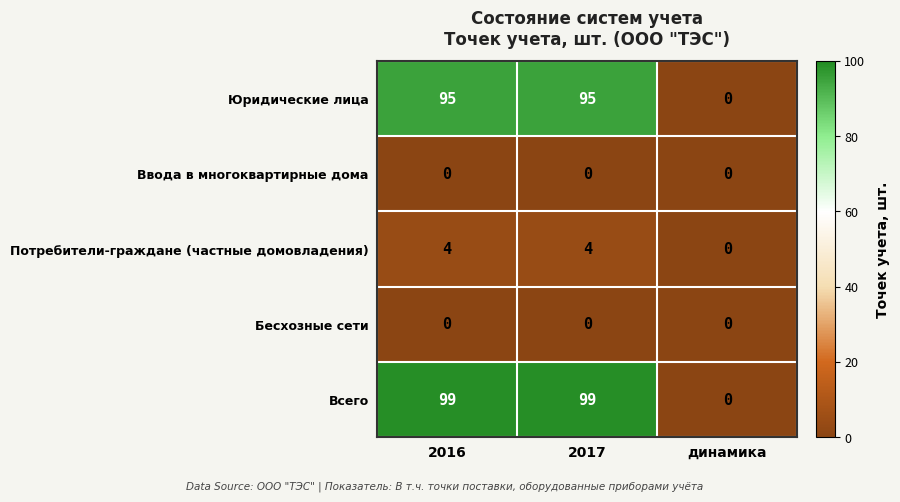

Between 2016 and динамика, which series saw the biggest shift?

Всего